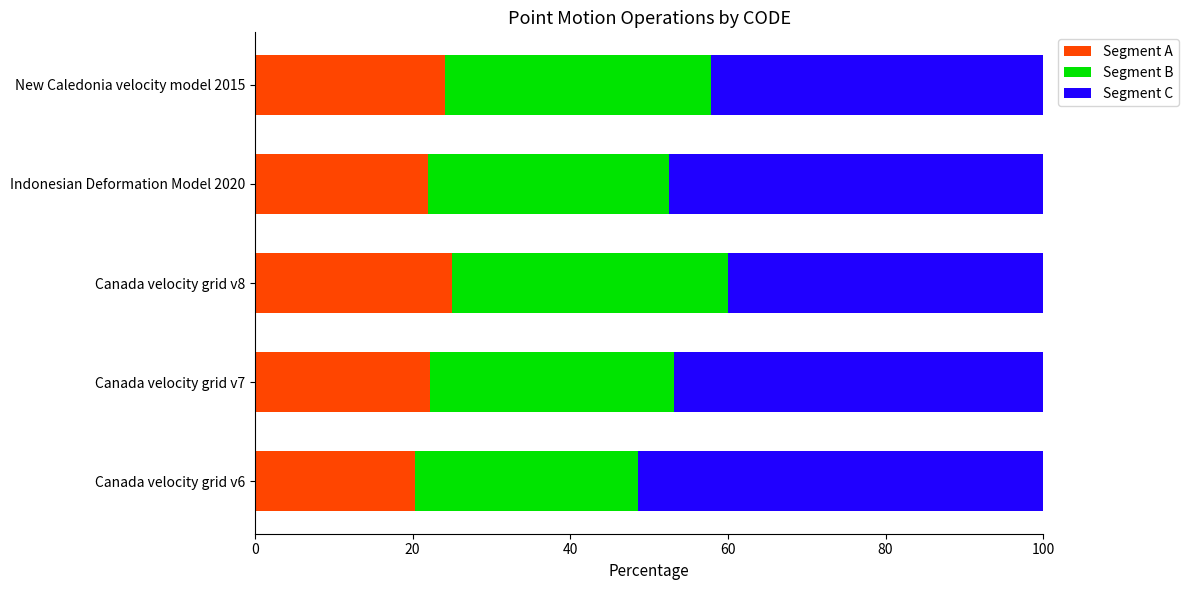

The value of Segment A at Canada velocity grid v7 is 22.1. True or false?

True